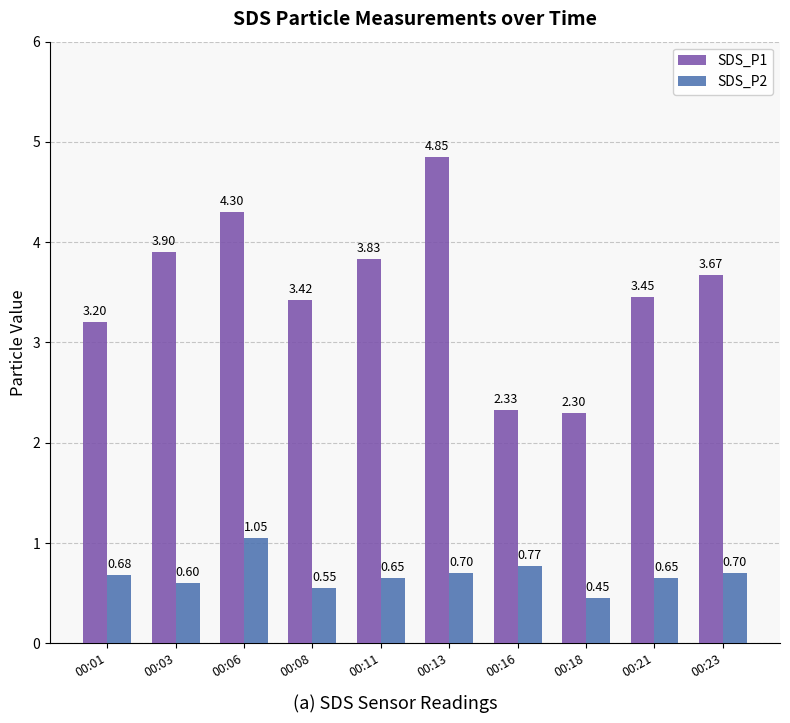

True or false: SDS_P1 has a value of 2.3 at 00:16.

True